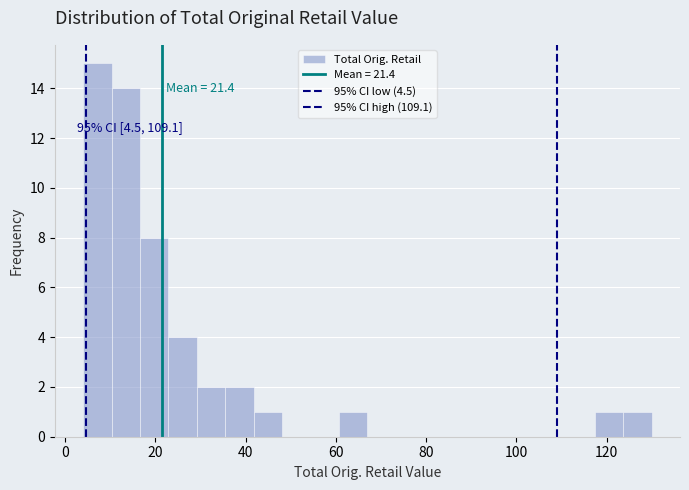

Read against the x-axis, roughly where is the centre of the tallest bar?

8